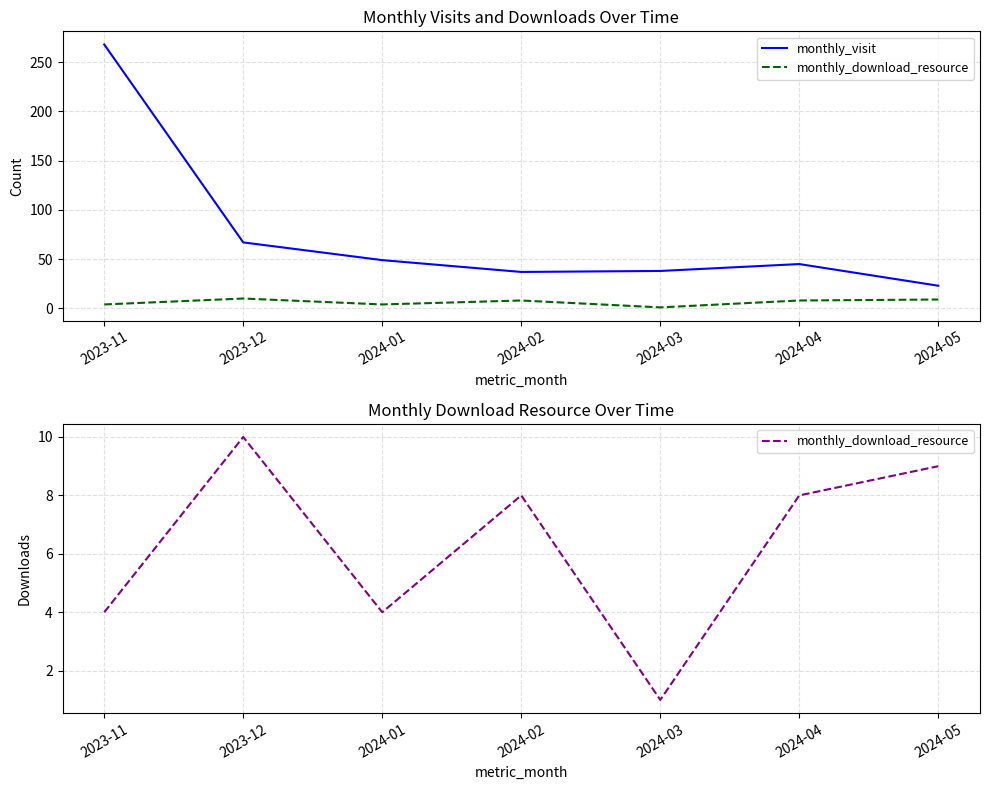

What is the total value across all series at 2024-04?

53